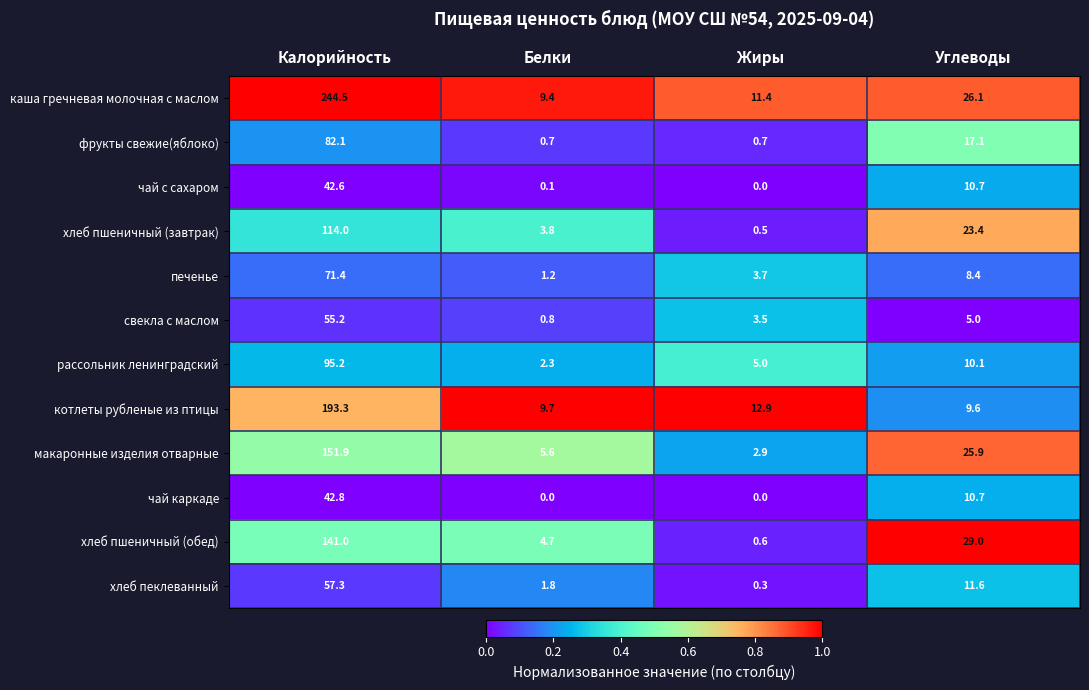

Where is чай с сахаром nearest to the value 21?

Углеводы